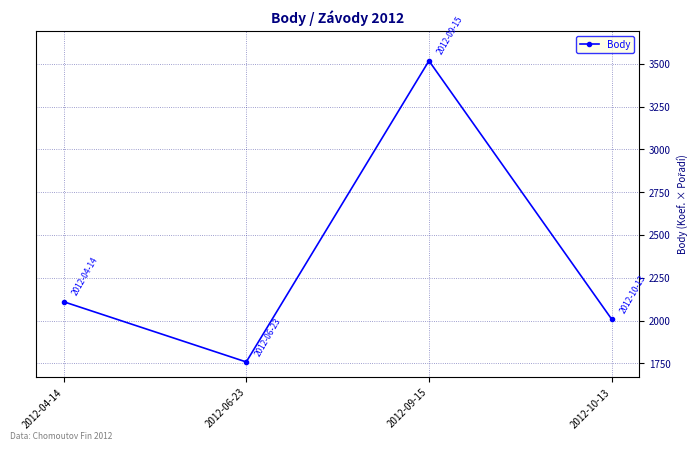

Where is the first local maximum?

2012-09-15